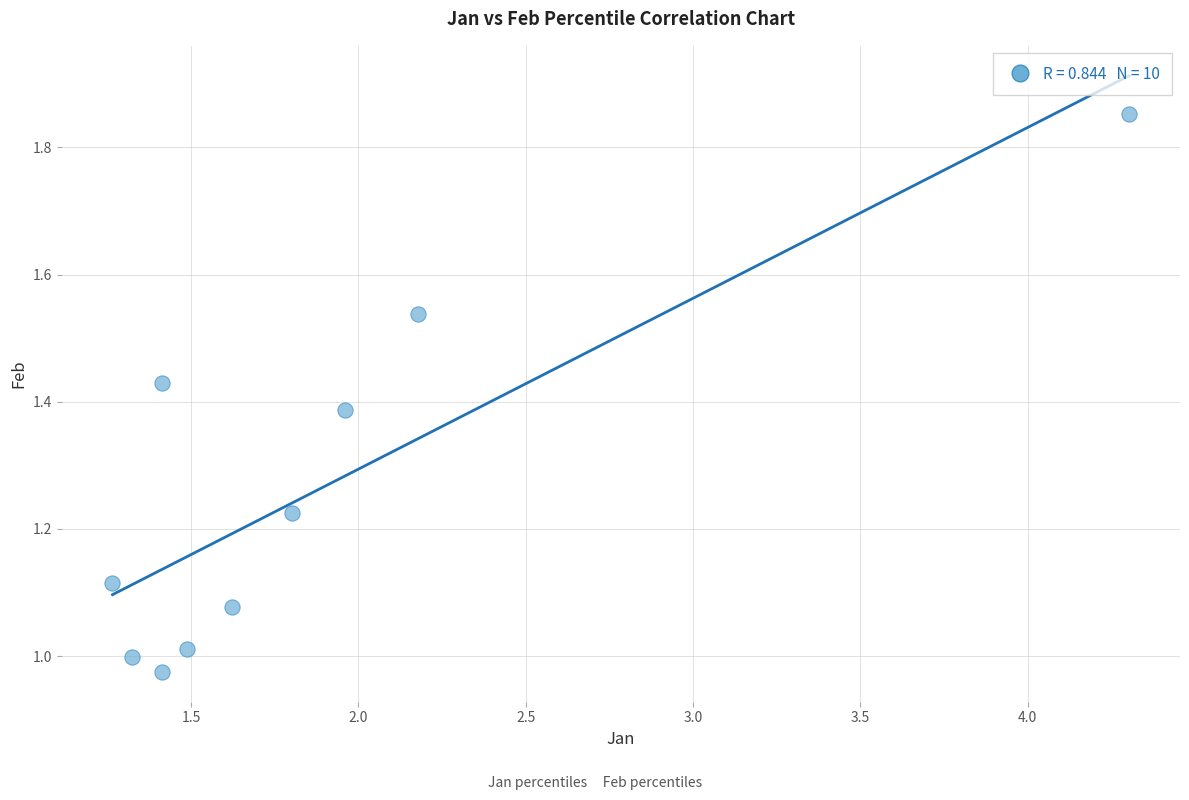

What is the range of Y values (max minus min)?

0.9